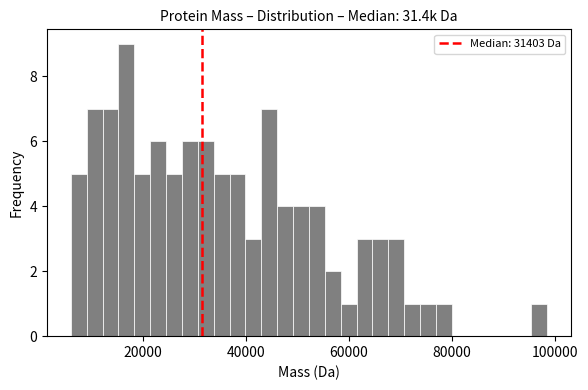

Read against the x-axis, roughly where is the centre of the tallest bar?

16000